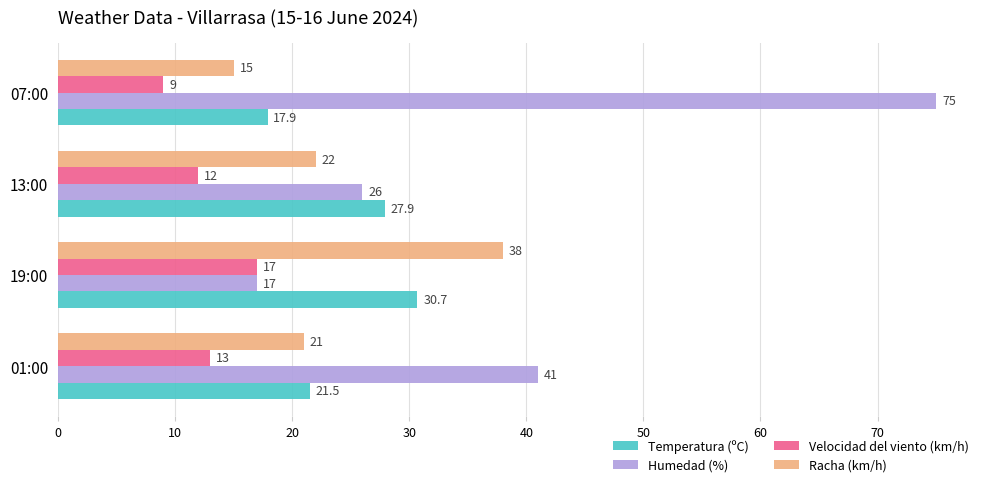

What is the highest value of the Velocidad del viento (km/h) series?

17.0